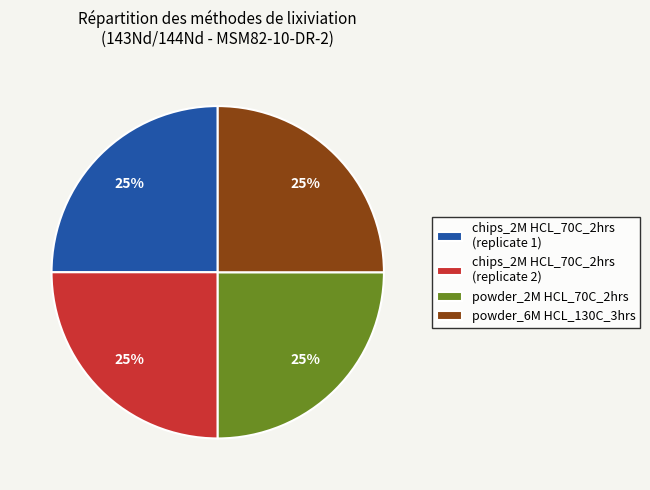

Does powder_6M HCL_130C_3hrs represent more than half of the total?

No